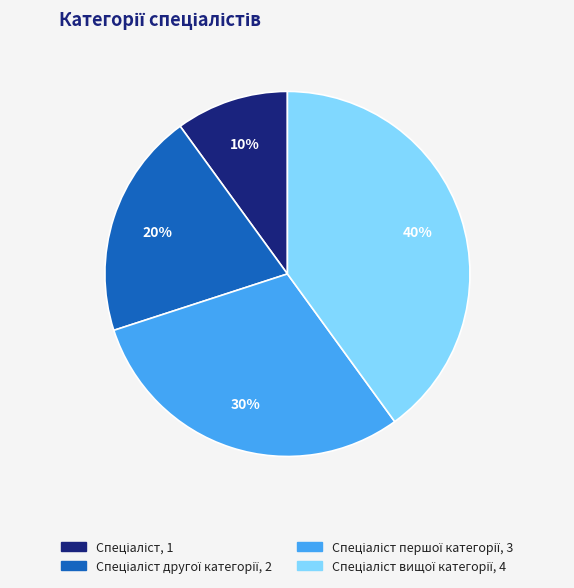

To the nearest percent, what is the average slice percentage?

25%